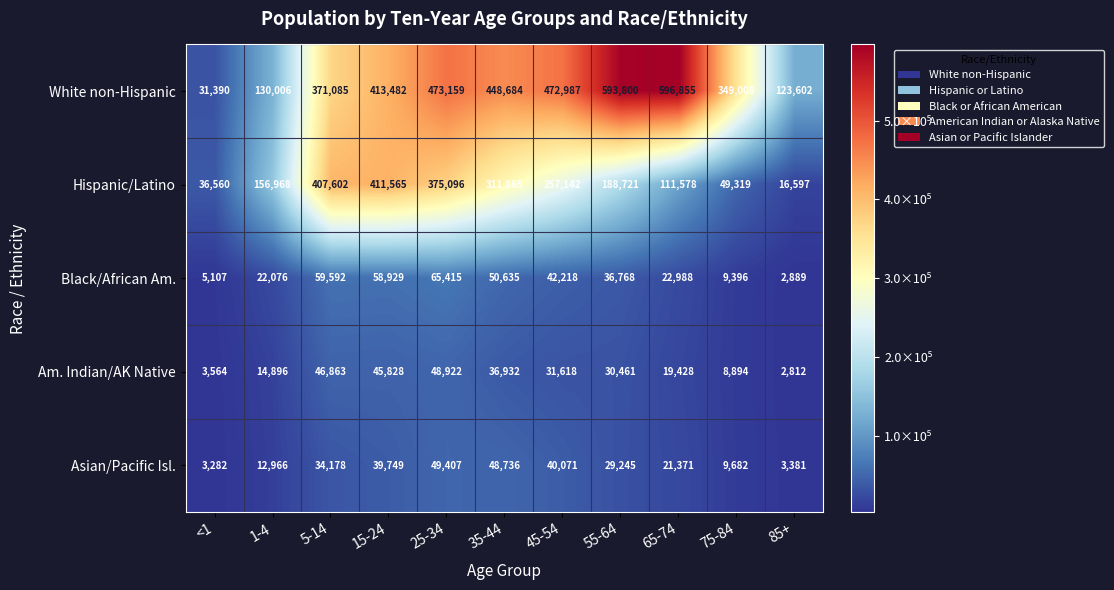

Which series has the largest total across all categories?

White non-Hispanic